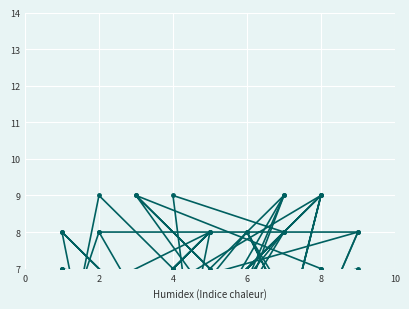

At how many categories does at least one series exceed 4?

17